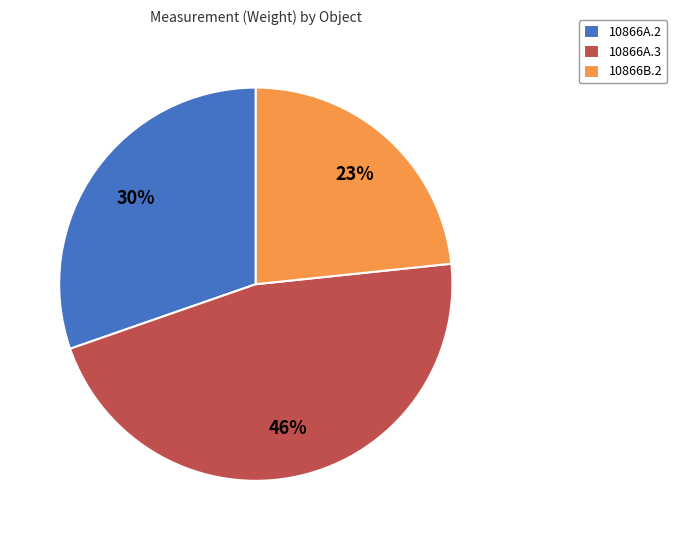

What is the largest slice in the pie chart?

10866A.3